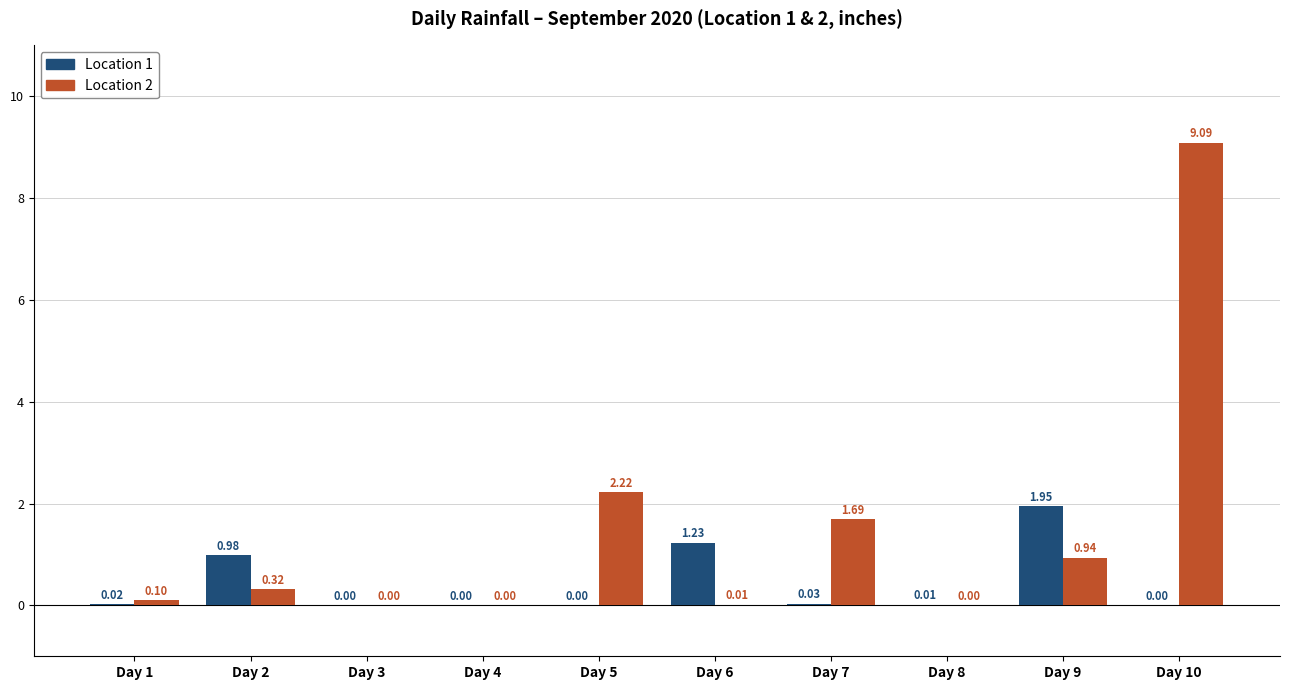

What is the sum of all Location 1 values?

4.2